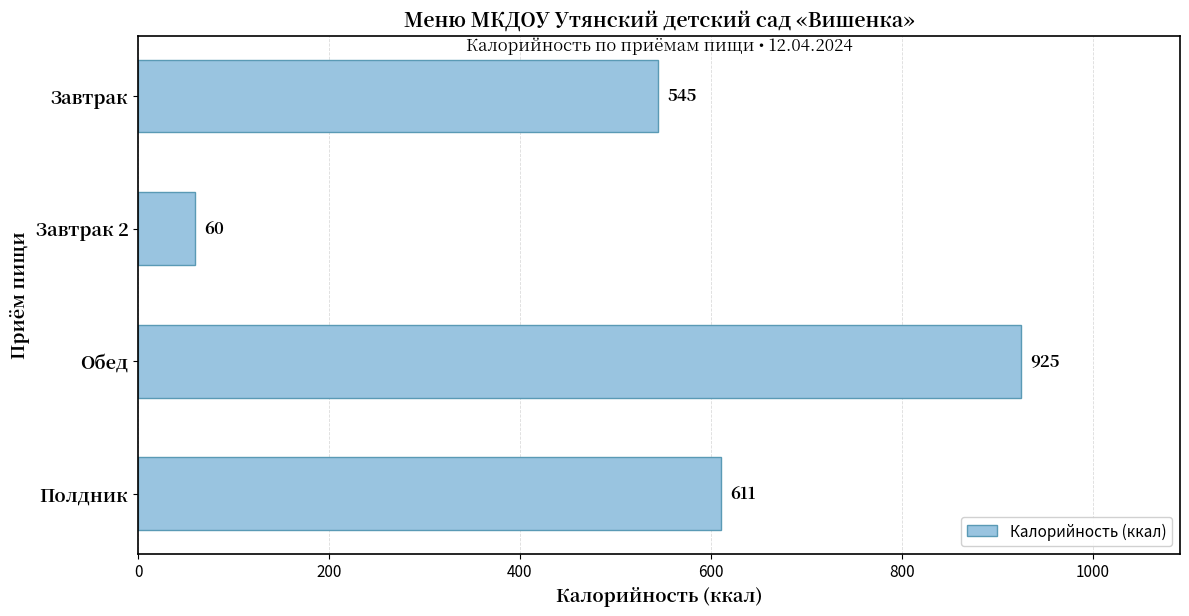

At which label is the value closest to 492?

Завтрак